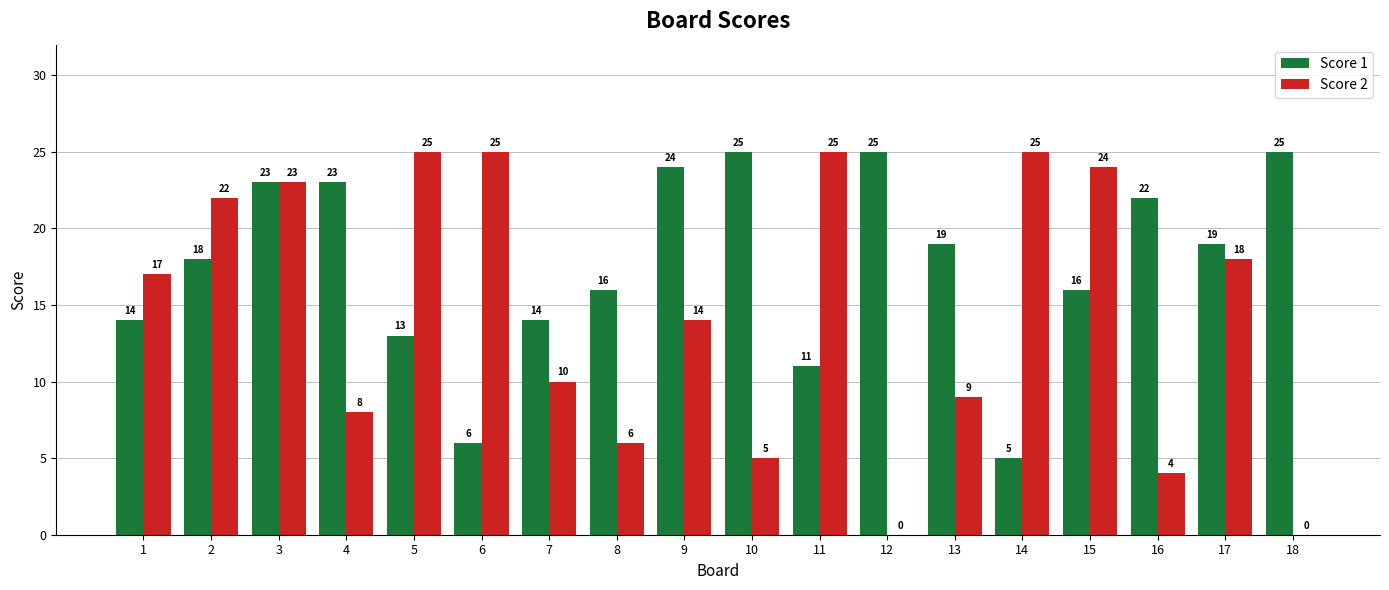

At which category is the sum across all series the highest?

3